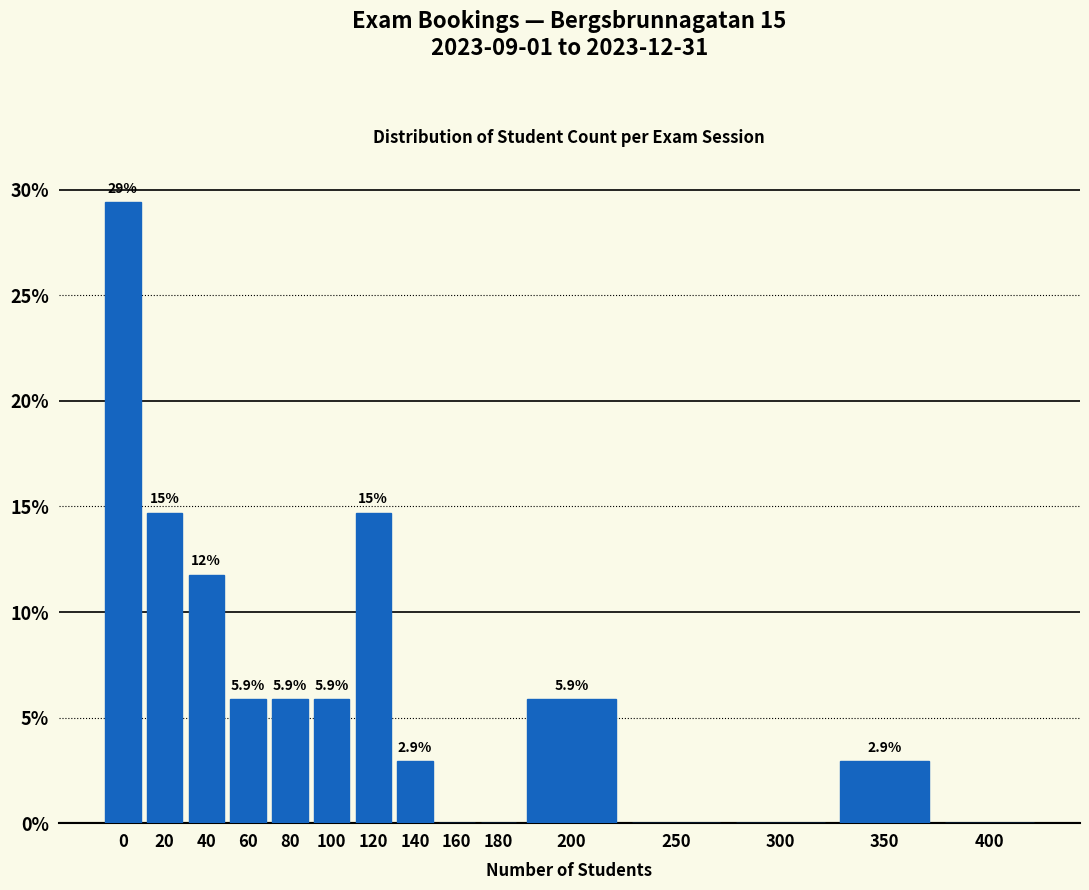

Reading left to right, transcribe all the data shown in this chart.

0=29.4	20=14.7	40=11.8	60=5.9	80=5.9	100=5.9	120=14.7	140=2.9	160=0.0	180=0.0	200=5.9	250=0.0	300=0.0	350=2.9	400=0.0